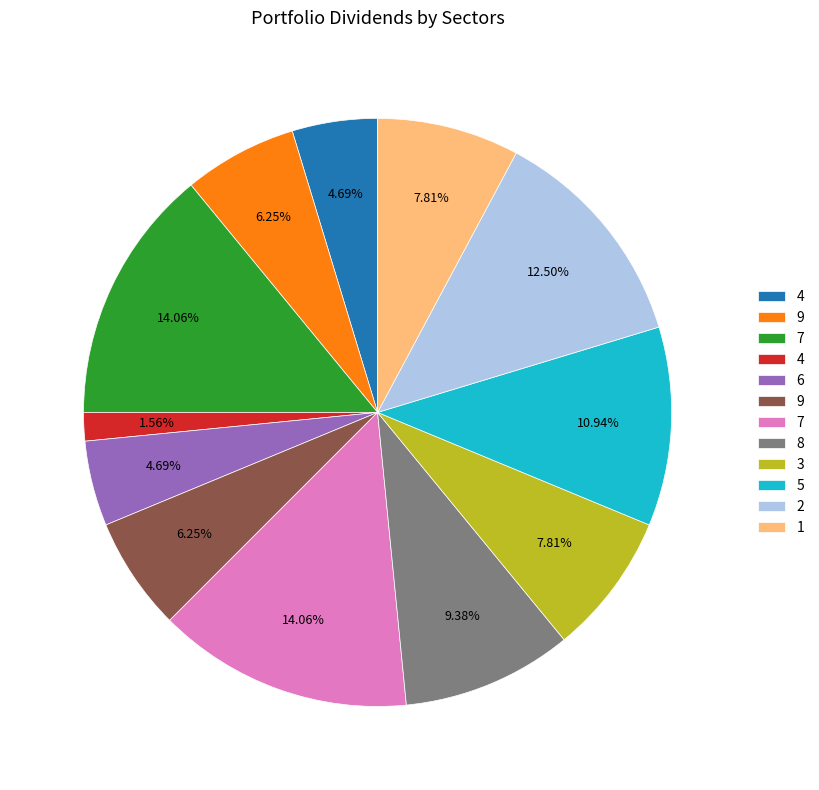

To the nearest percent, what is the difference between the largest and smallest slice percentages?

12%